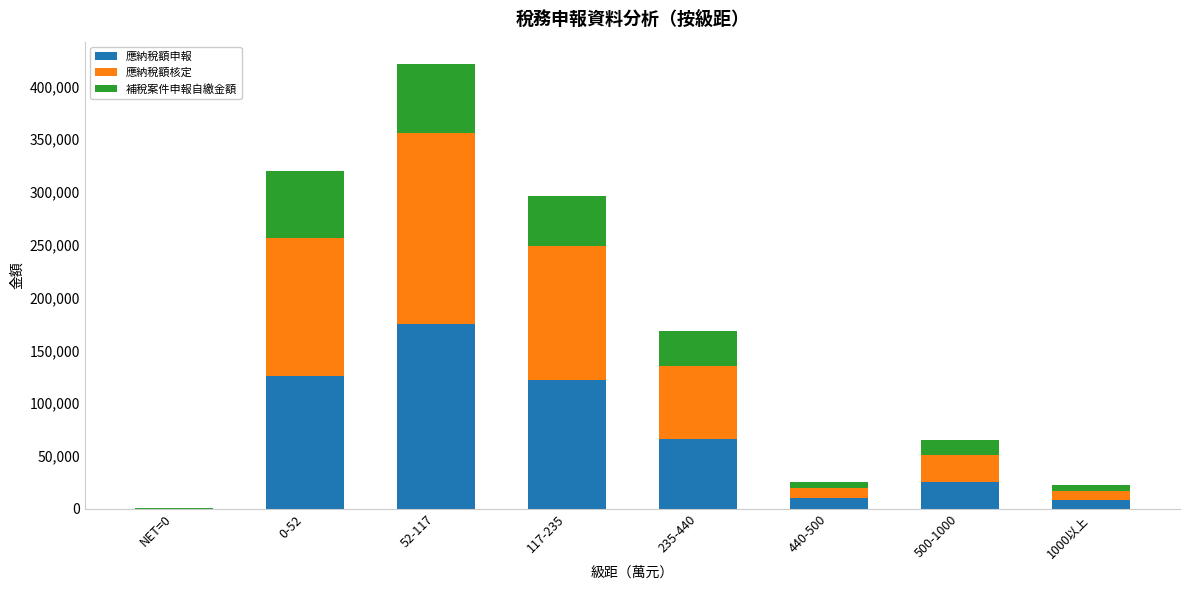

At which label is 應納稅額申報 closest to 87537?

235-440